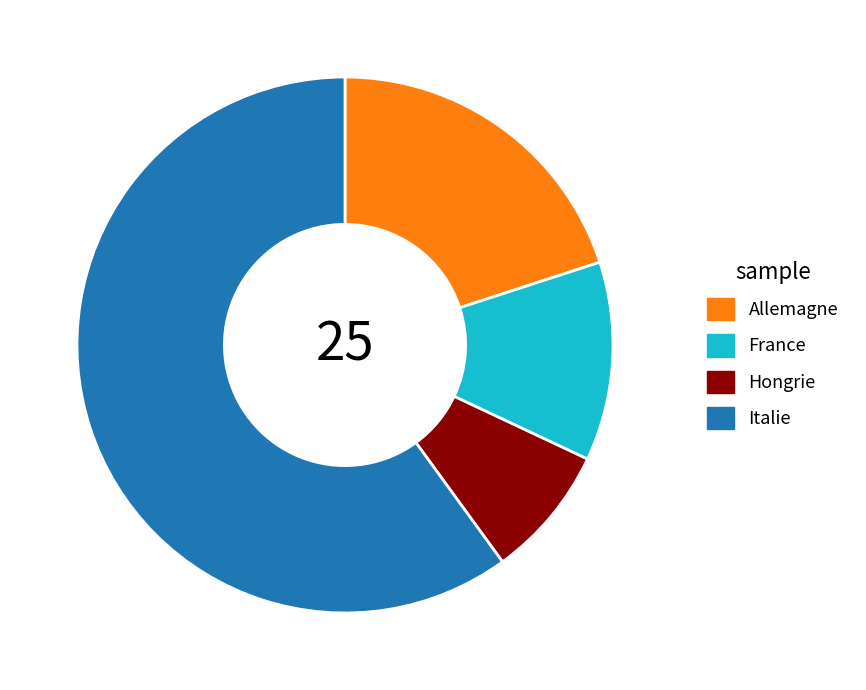

What is the majority slice?

Italie